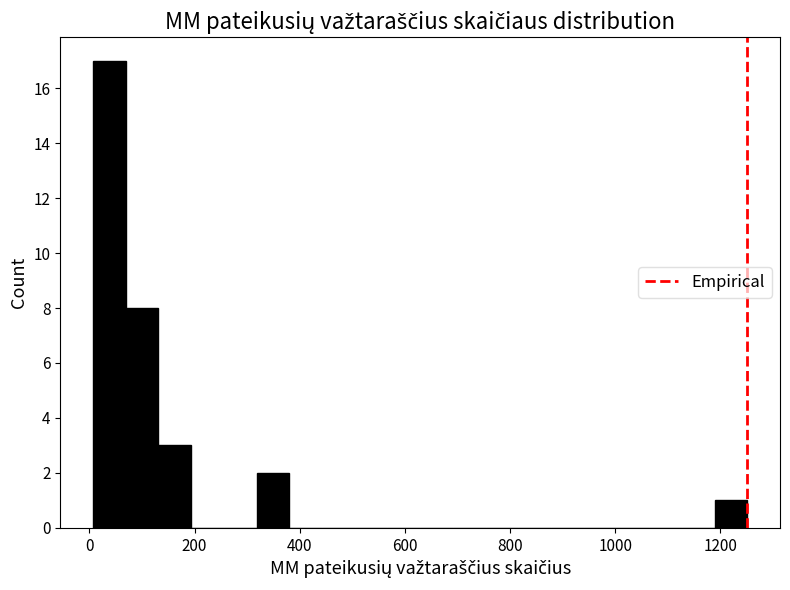

Around what value on the x-axis is the tallest bar? Give the approximate position of its centre, as read against the axis.

40